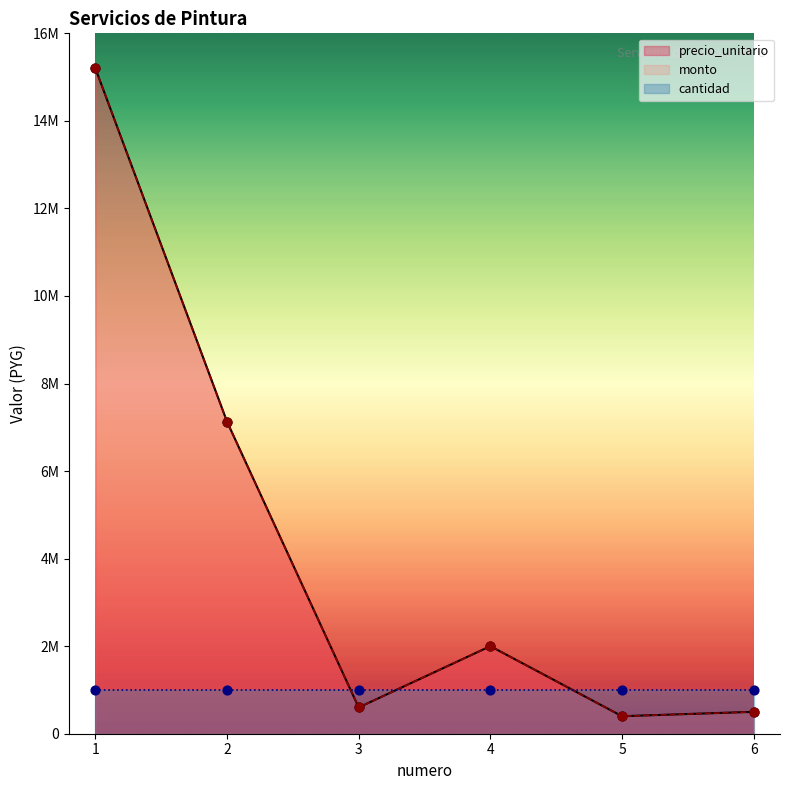

At which category is the sum across all series the highest?

1